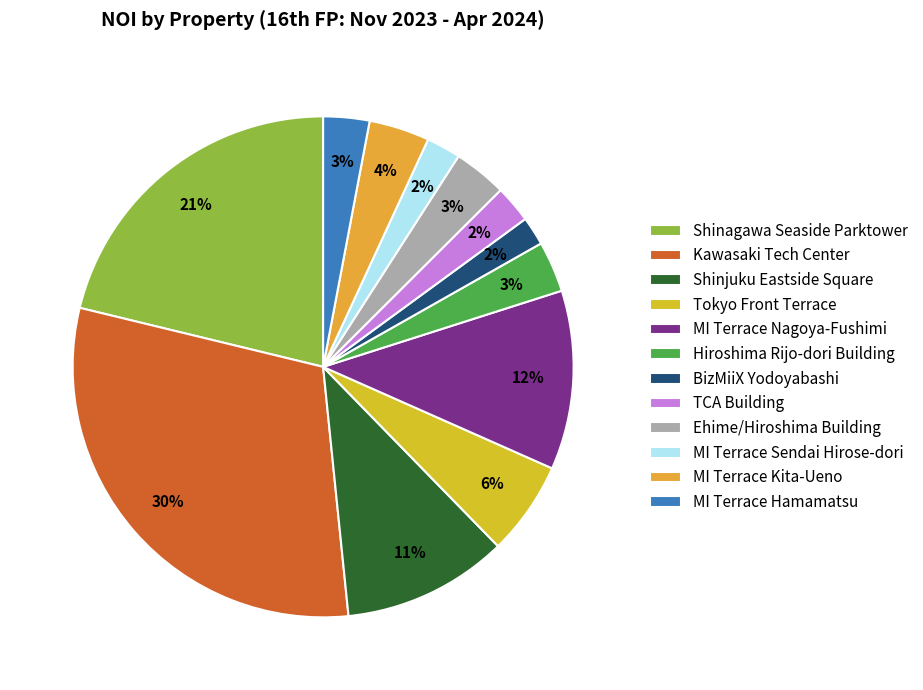

How many slices are in this pie chart?

12